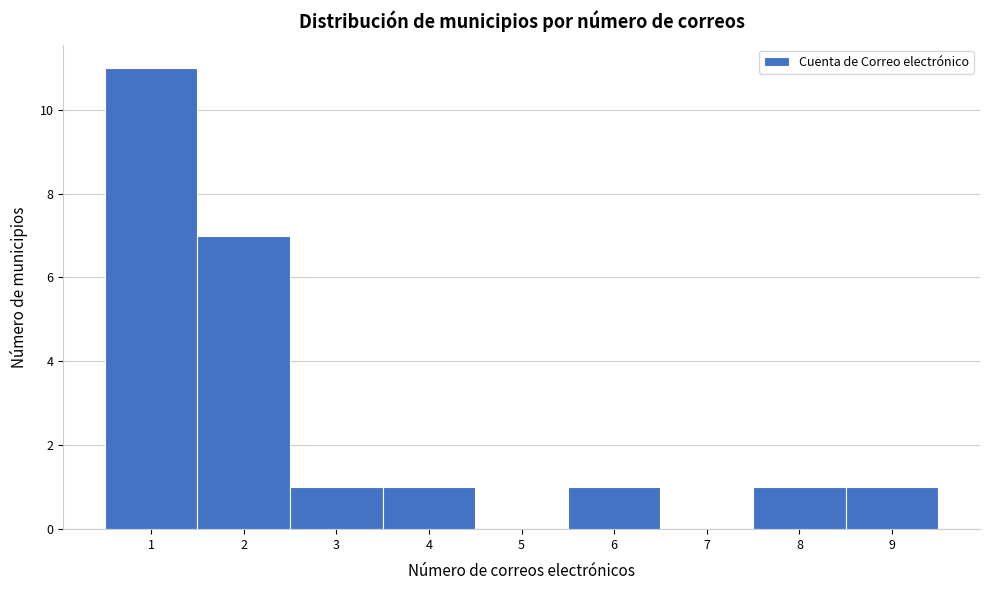

Reading left to right, transcribe this chart: for each bar, give the range it covers on the x-axis and its height. The values are not printed on the chart, so give them approximately, as read against the axis.

0.5 to 1.5: 11
1.5 to 2.5: 7
2.5 to 3.5: 1
3.5 to 4.5: 1
4.5 to 5.5: 0
5.5 to 6.5: 1
6.5 to 7.5: 0
7.5 to 8.5: 1
8.5 to 9.5: 1